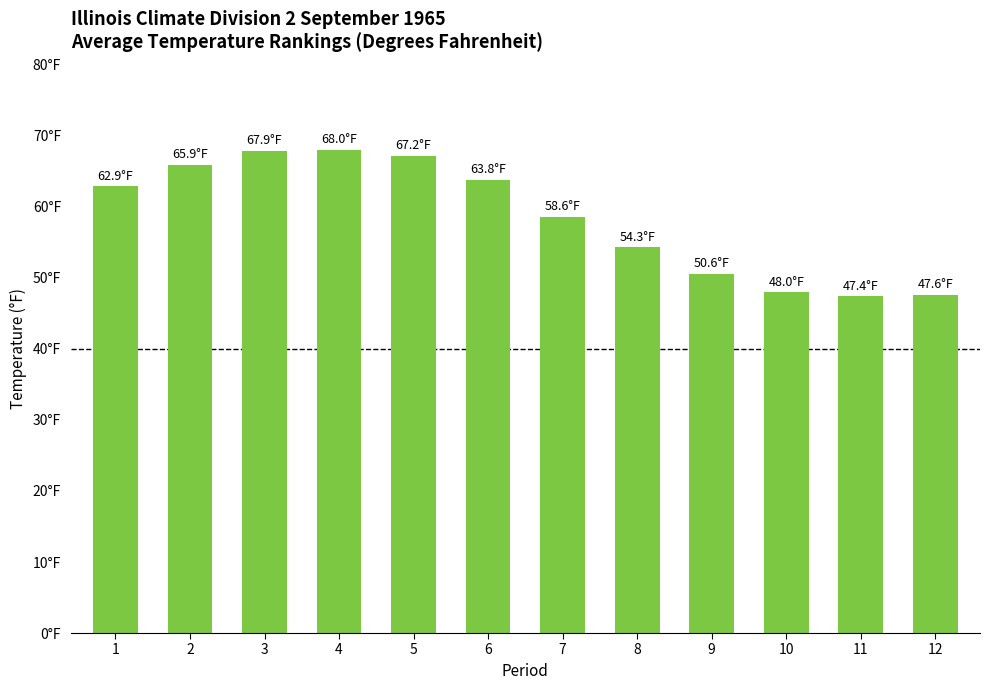

List the labels in order of value, smallest first.

11, 12, 10, 9, 8, 7, 1, 6, 2, 5, 3, 4